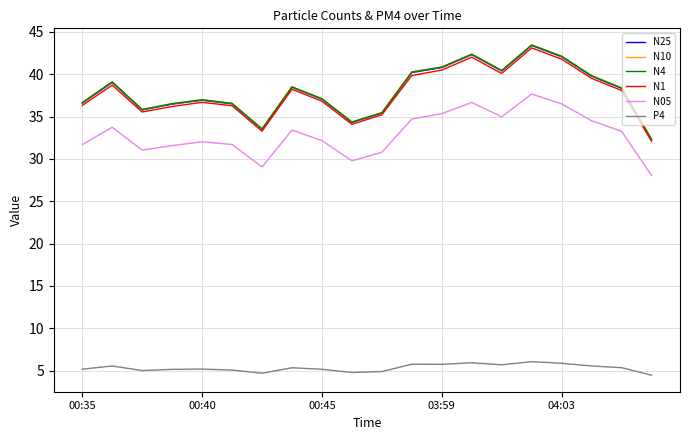

Which series has the largest range (max minus min)?

N10